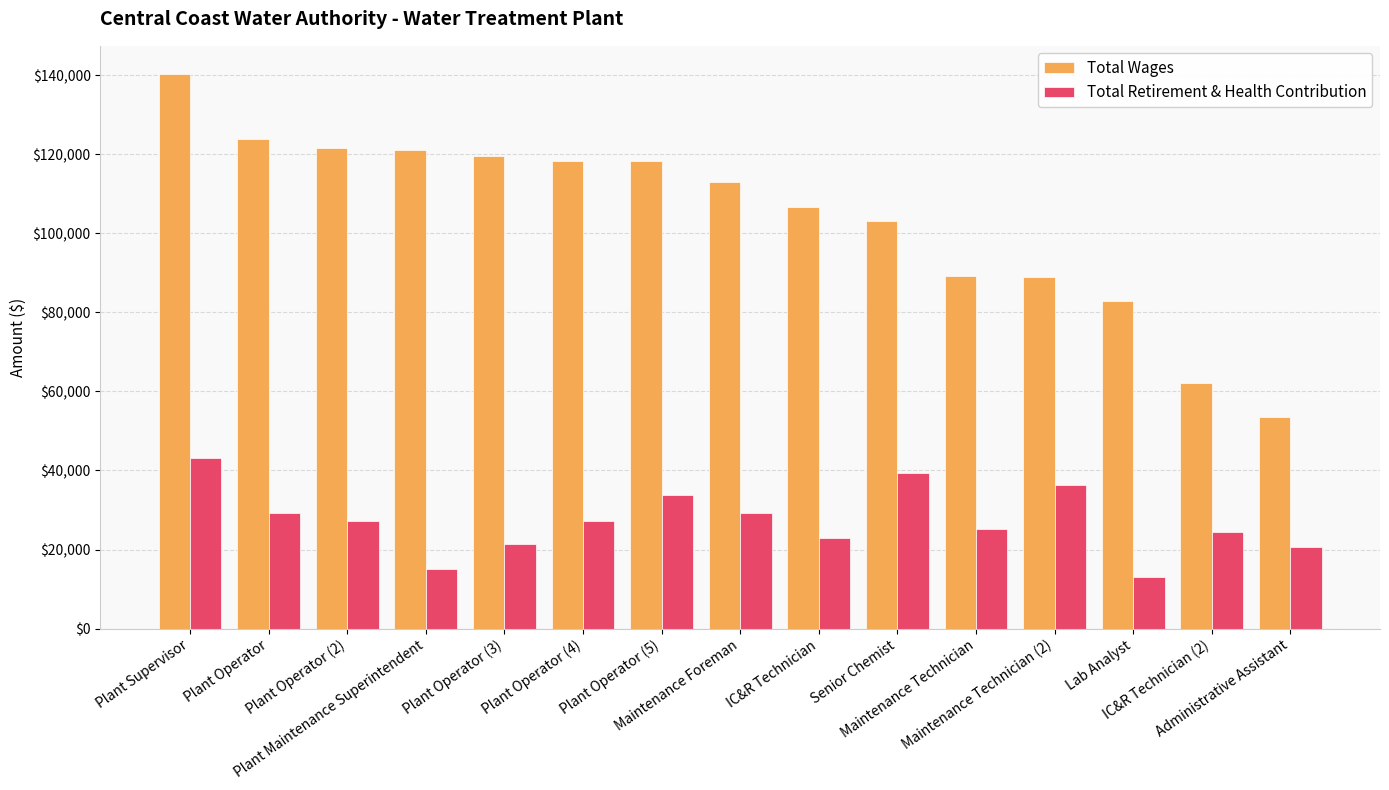

How many distinct data groups are displayed?

2